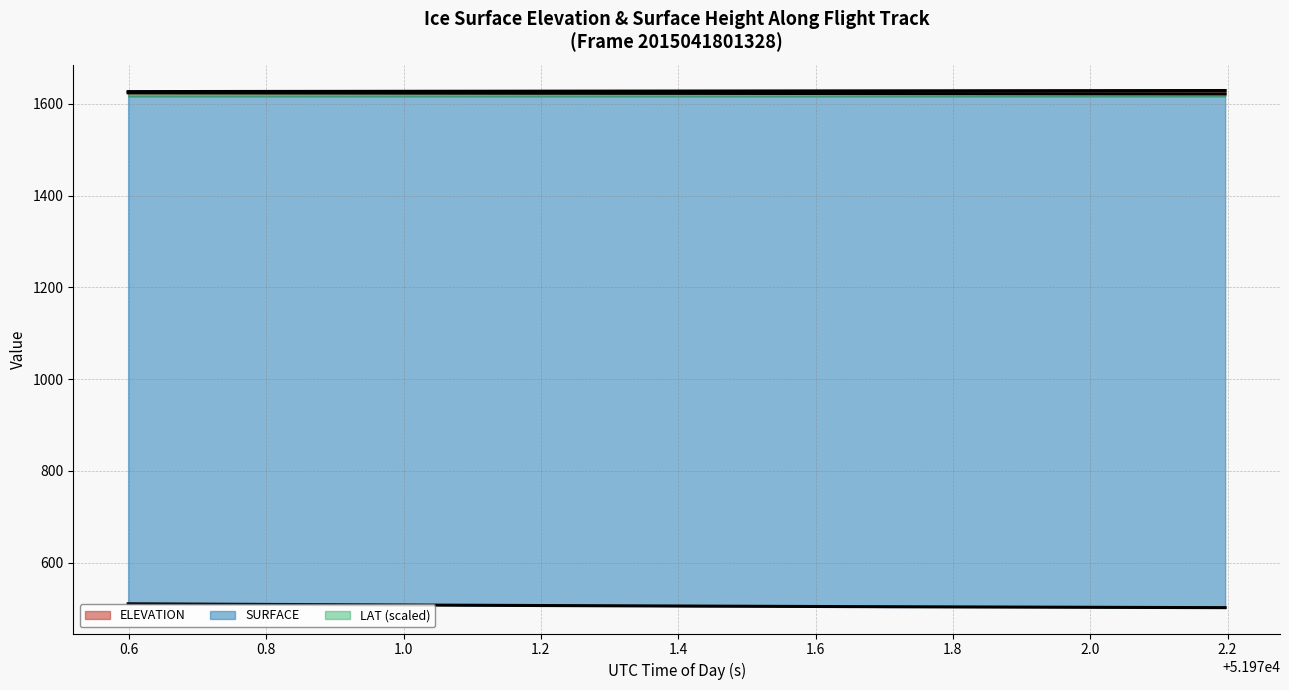

True or false: LAT has more than 2 interior local peaks.

False